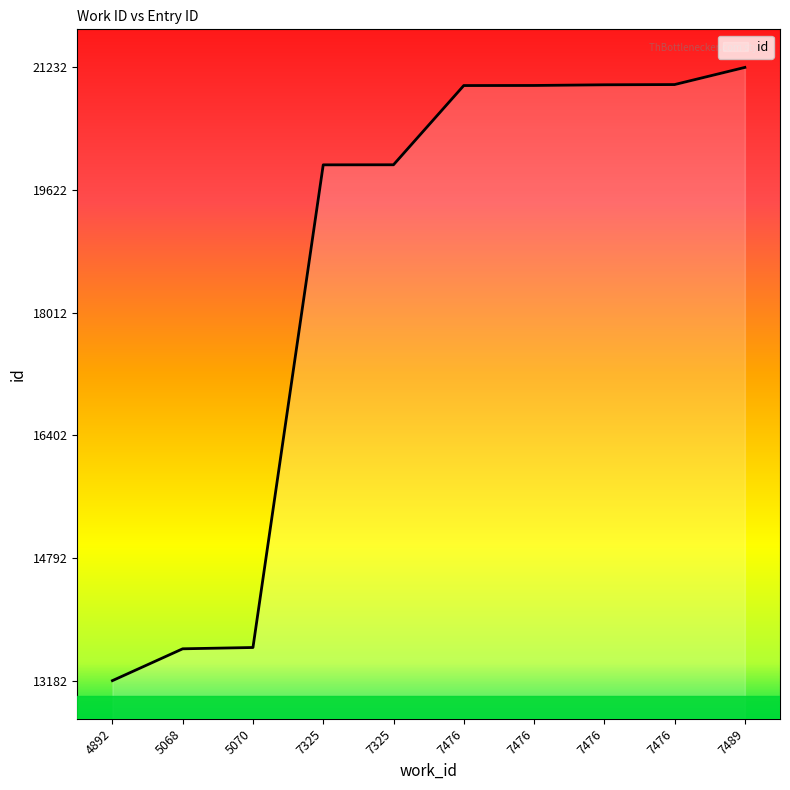

The chart shows a value of 5359 at 7325. True or false?

False